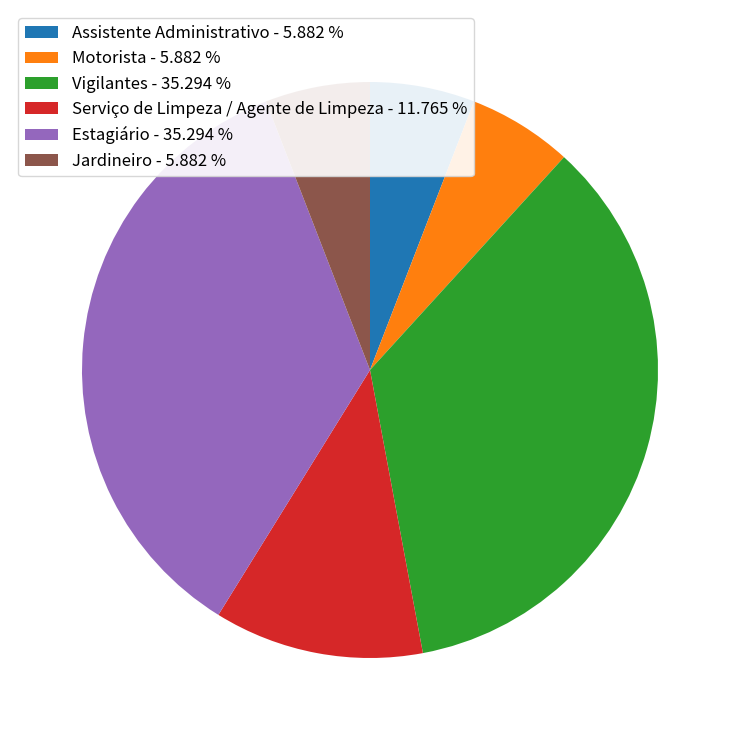

Does Serviço de Limpeza / Agente de Limpeza represent more than half of the total?

No